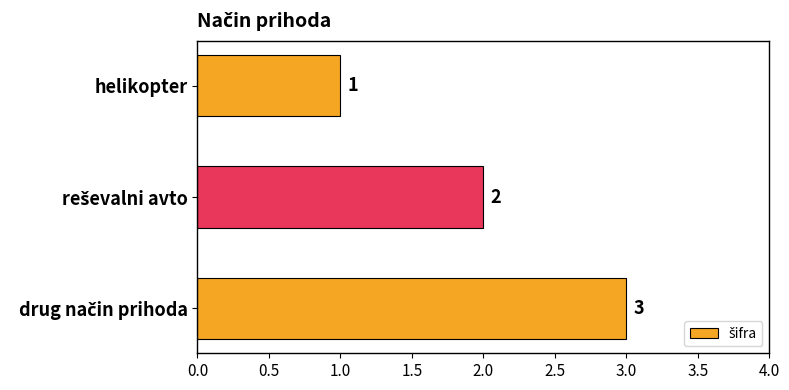

Is it true that the value at helikopter is 1?

True